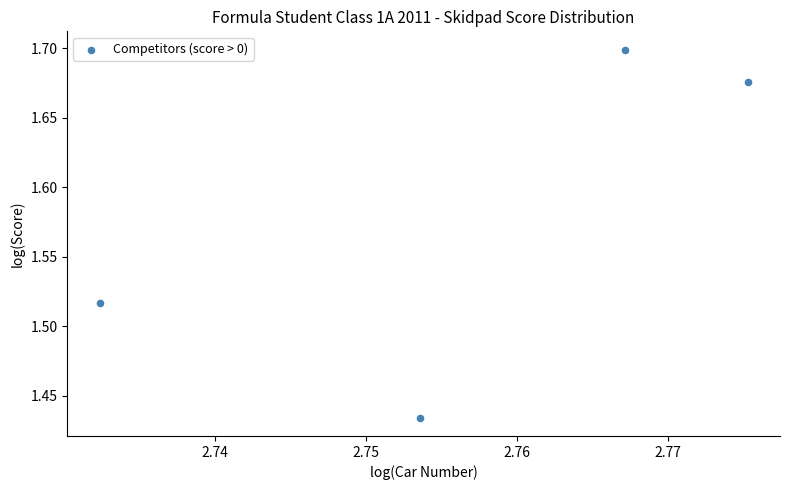

What is the range of Y values (max minus min)?

0.3